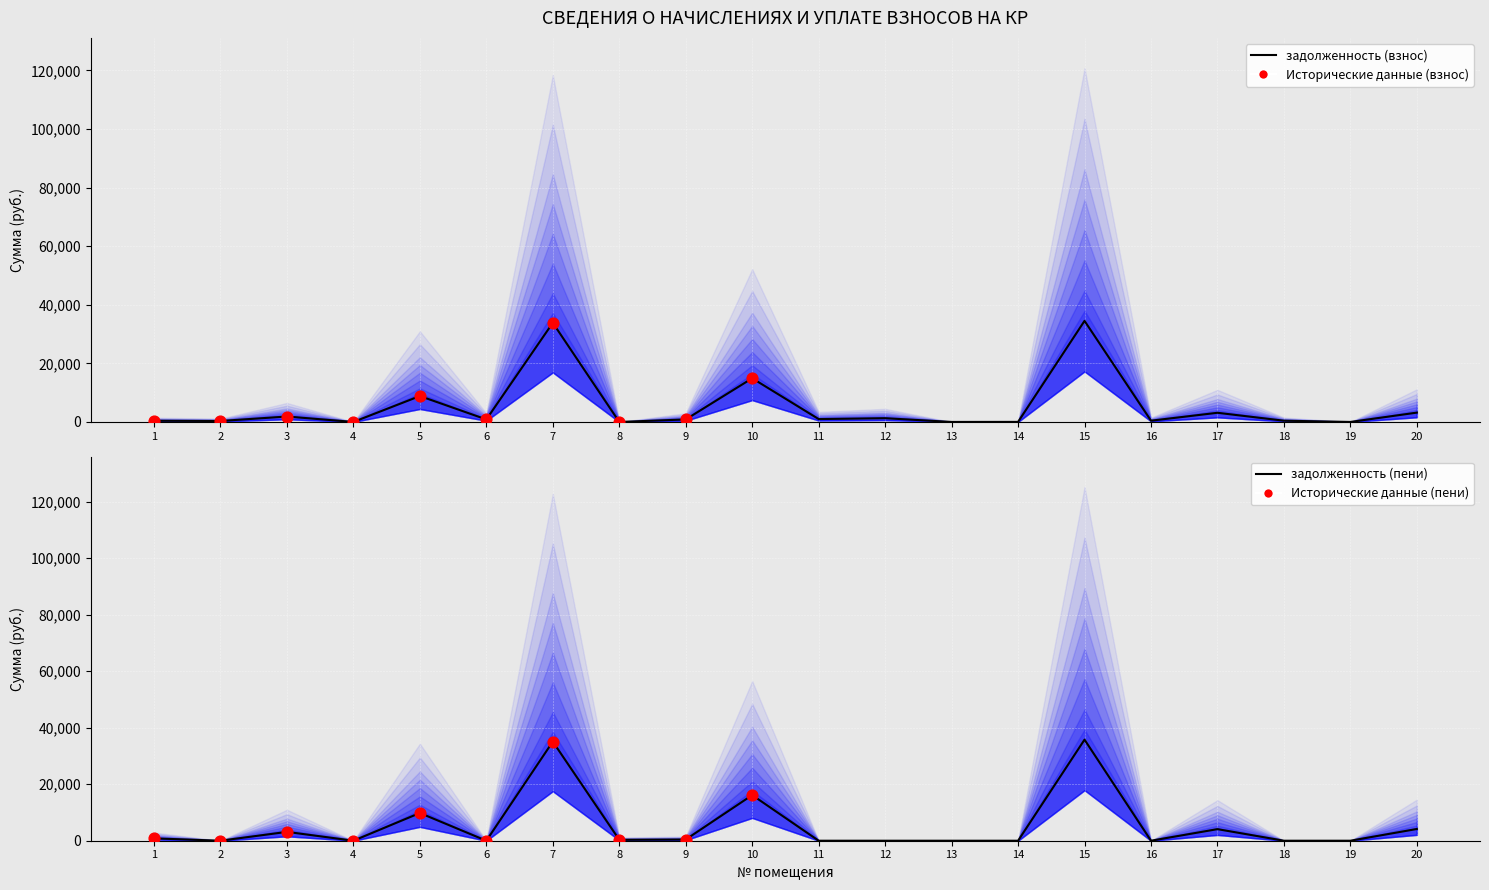

Which series contains the lowest Y value?

задолженность (взнос)